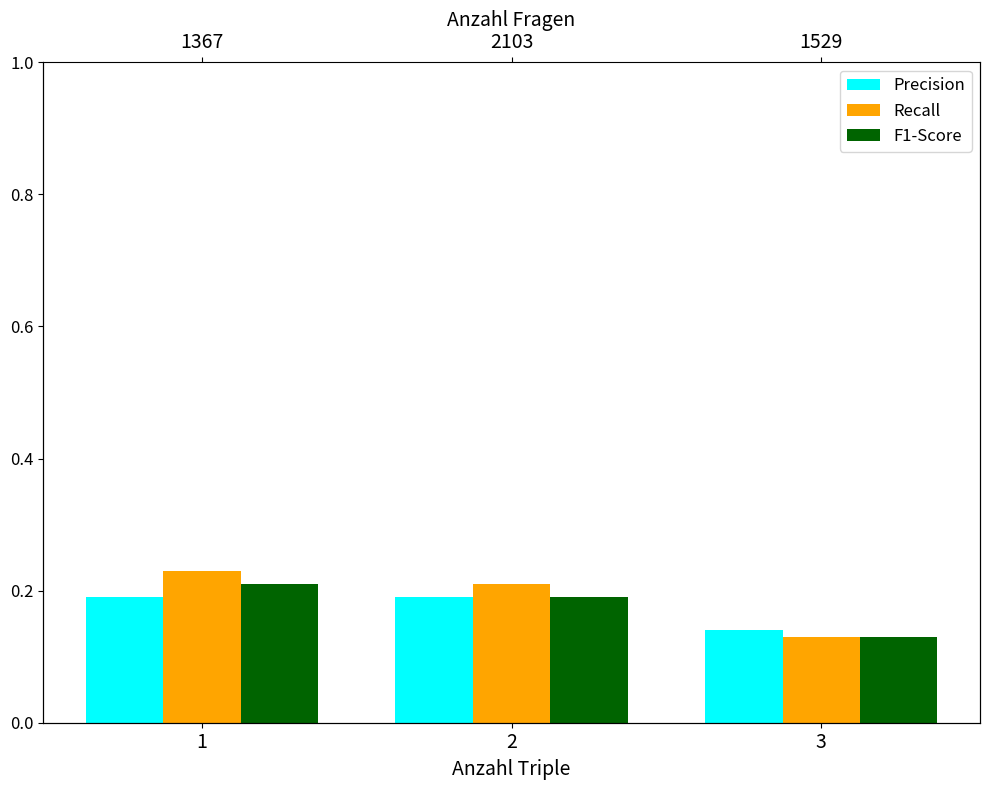

Reading right to left, what are all the values shown in this chart?

Precision: 3=0.1	2=0.2	1=0.2
Recall: 3=0.1	2=0.2	1=0.2
F1-Score: 3=0.1	2=0.2	1=0.2